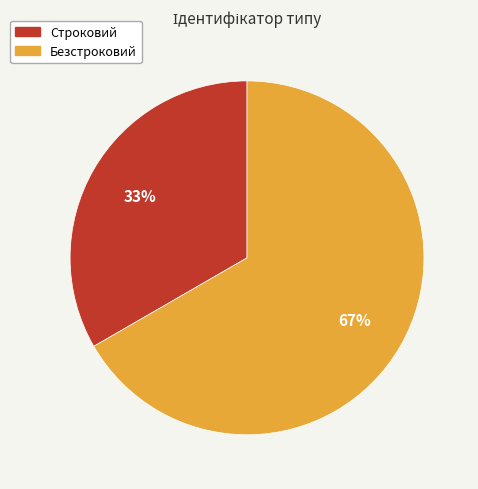

Approximately how many times larger is the value at Строковий compared to Безстроковий?

0.5